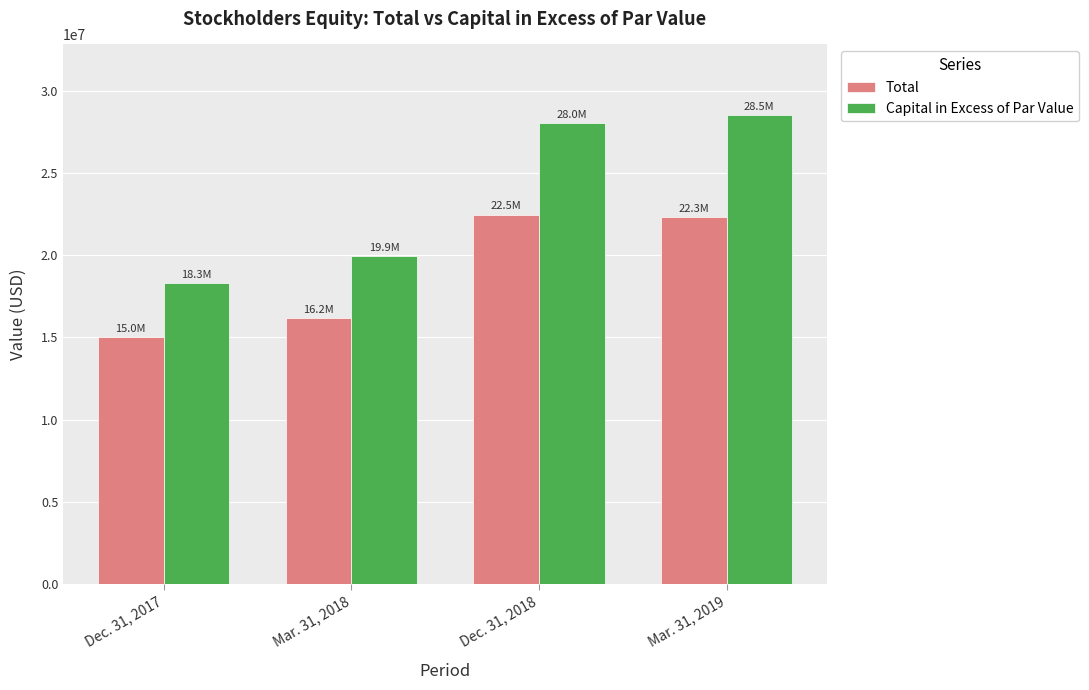

Read the Total value at Mar. 31, 2019.

22310542